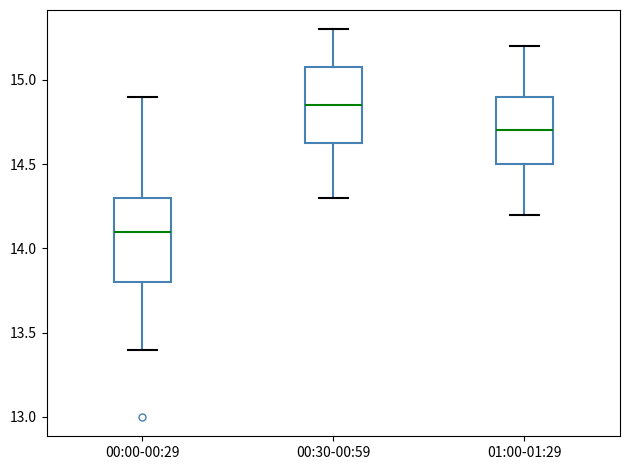

Reading left to right, transcribe this box plot: for each box, give where its median line is, the range the box spans, and where its two whiskers end, as read against the y-axis. The values are not printed on the chart, so give them approximately, as read against the axis.

00:00-00:29: median 14.10, box 13.80 to 14.30, whiskers 13.40 to 14.90
00:30-00:59: median 14.85, box 14.65 to 15.10, whiskers 14.30 to 15.30
01:00-01:29: median 14.70, box 14.50 to 14.90, whiskers 14.20 to 15.20